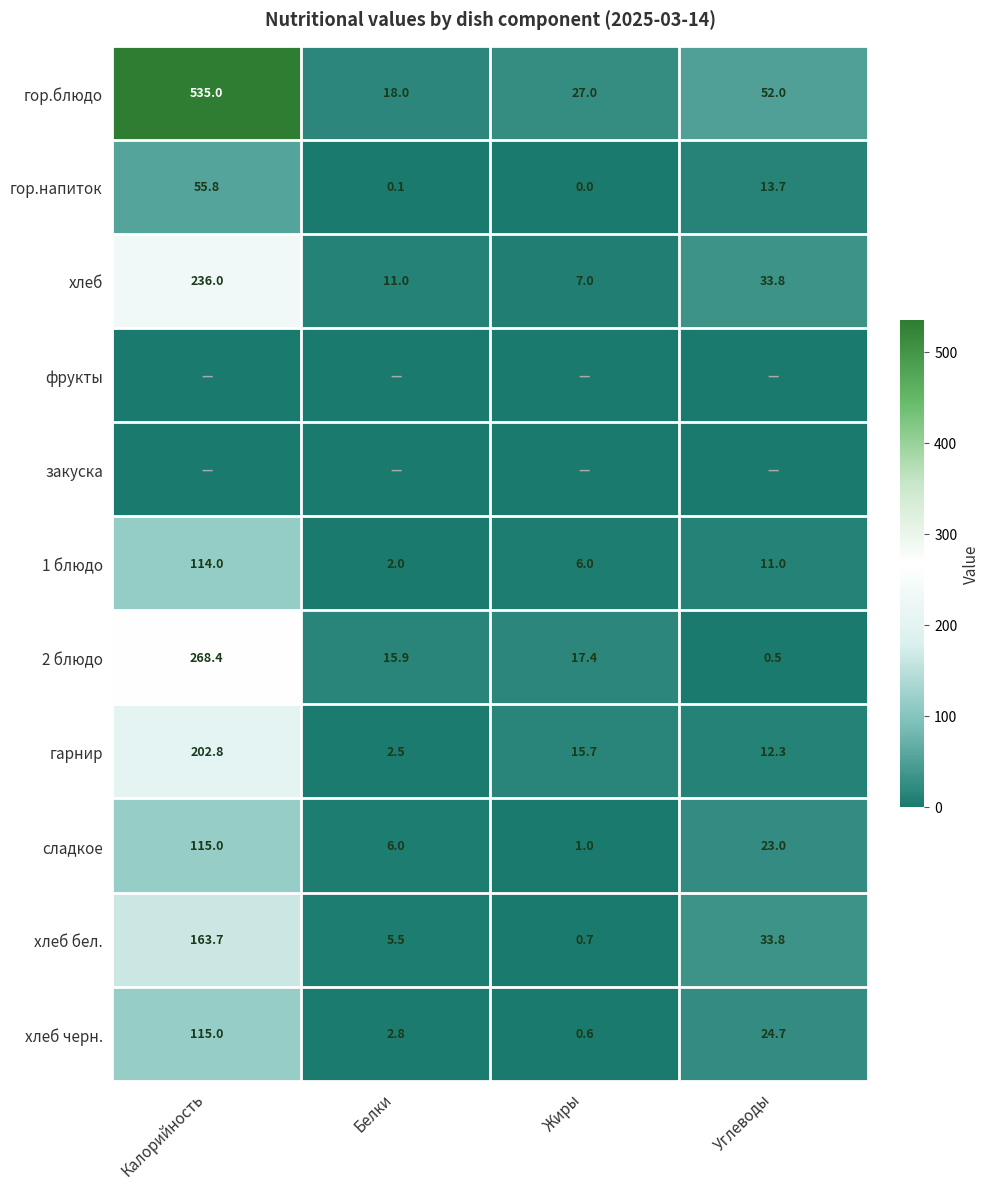

List the labels in order of сладкое value, largest first.

Калорийность, Углеводы, Белки, Жиры